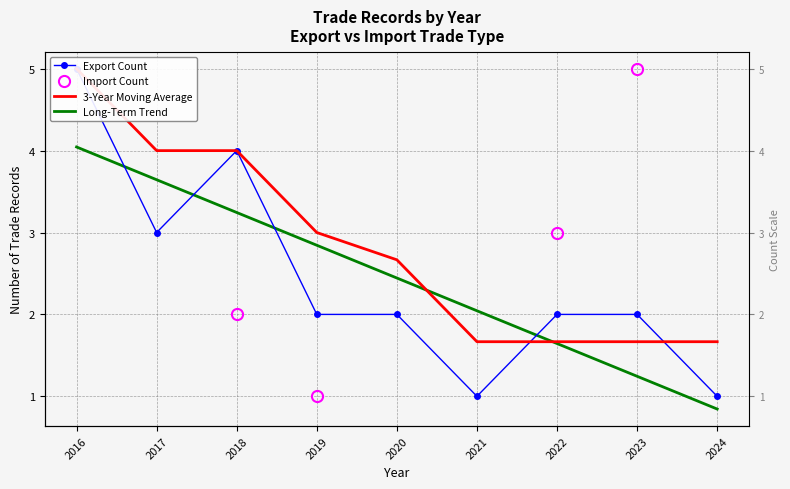

What is the approximate value of 3-Year Moving Average at 2018?

4.0